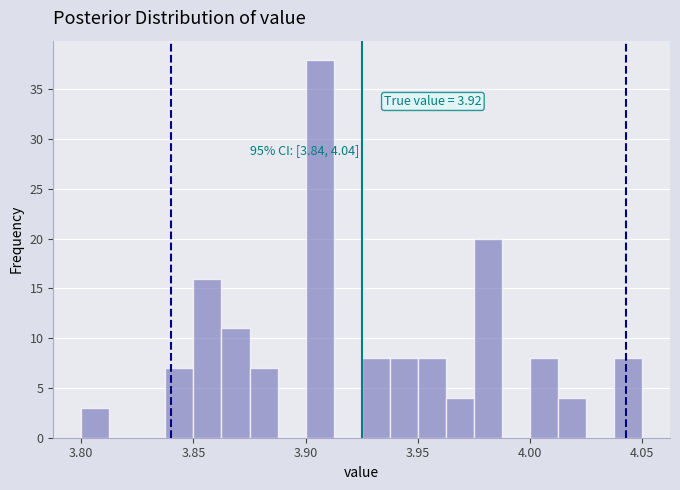

Read against the x-axis, roughly where is the centre of the tallest bar?

3.905